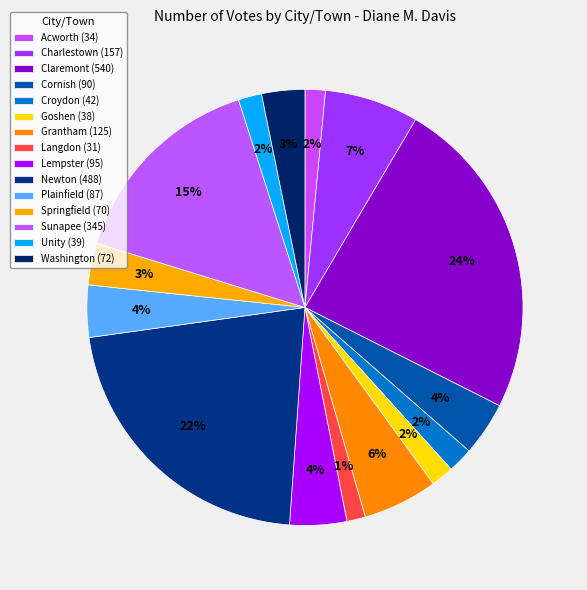

How many segments does this pie chart have?

15